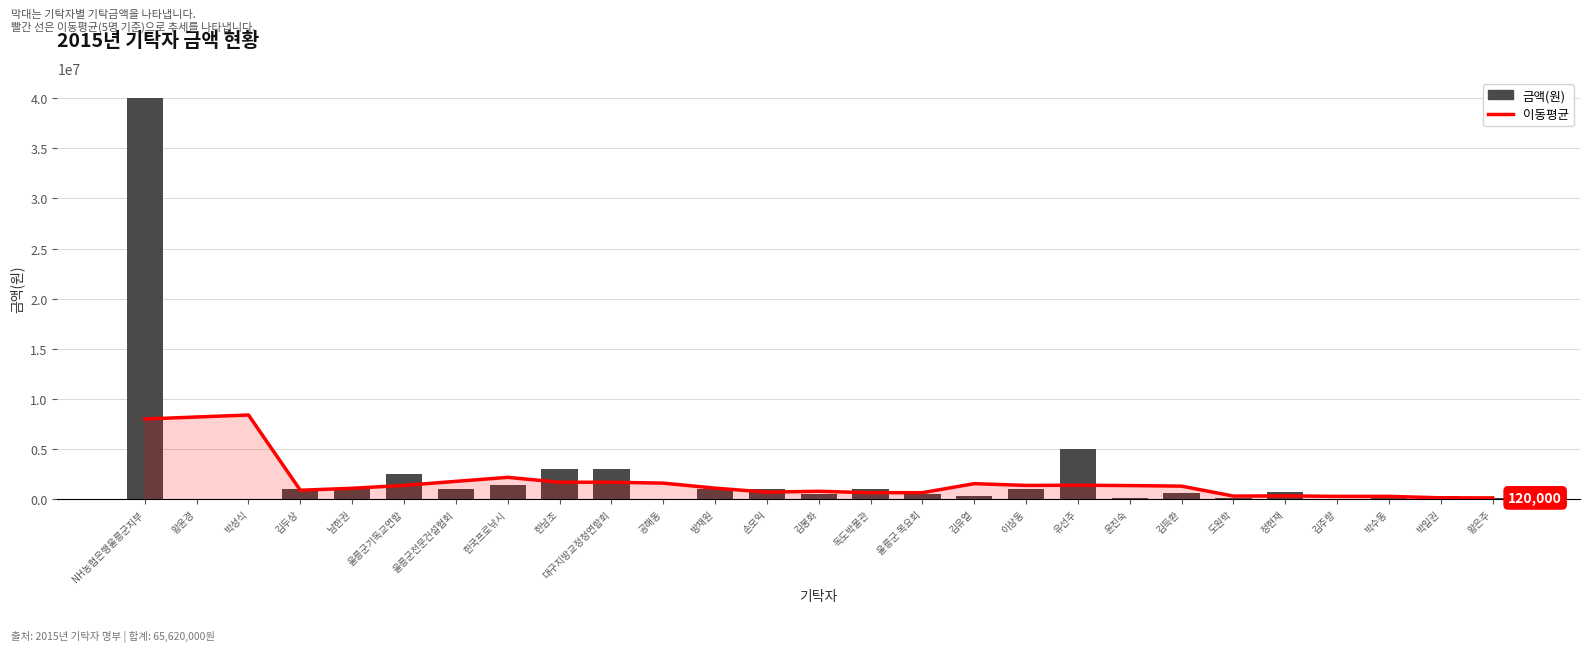

Which series has the largest range (max minus min)?

금액(원)